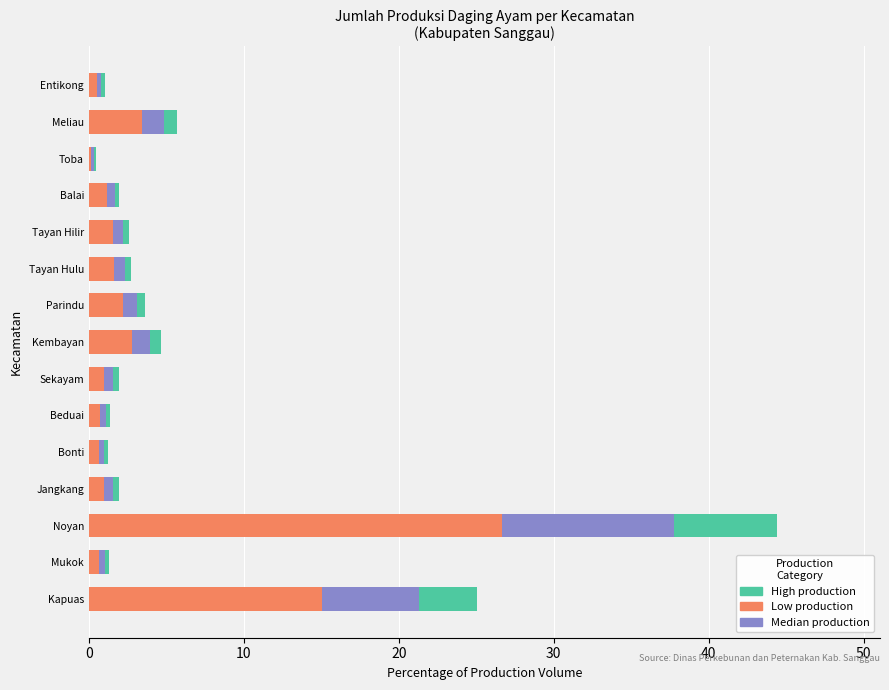

At which label is Low production closest to 13?

Kapuas